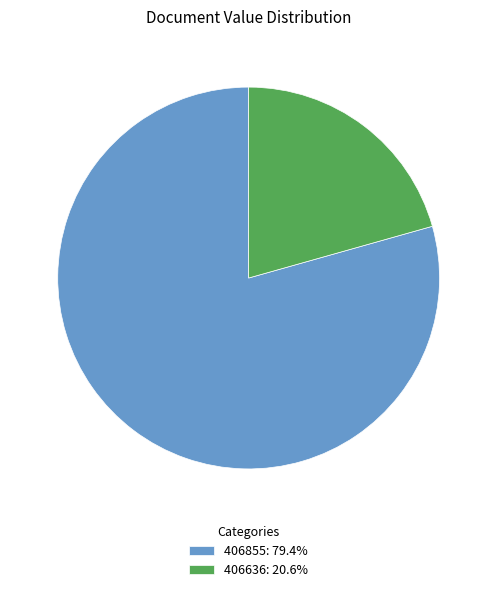

Count the number of slices in the pie.

2